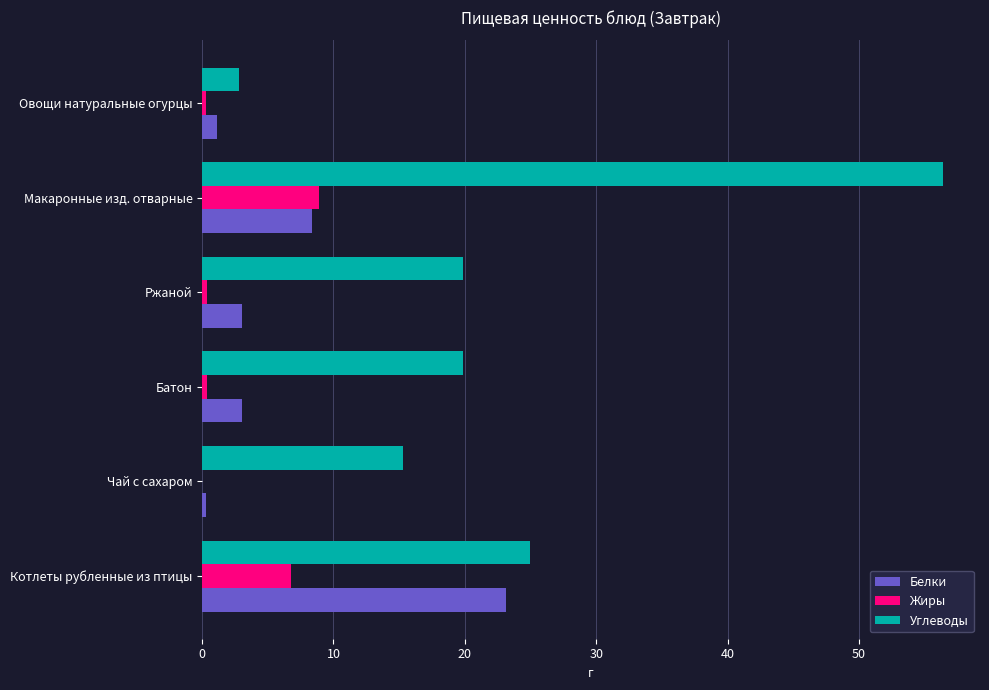

What are all the series names shown in the legend?

Белки, Жиры, Углеводы